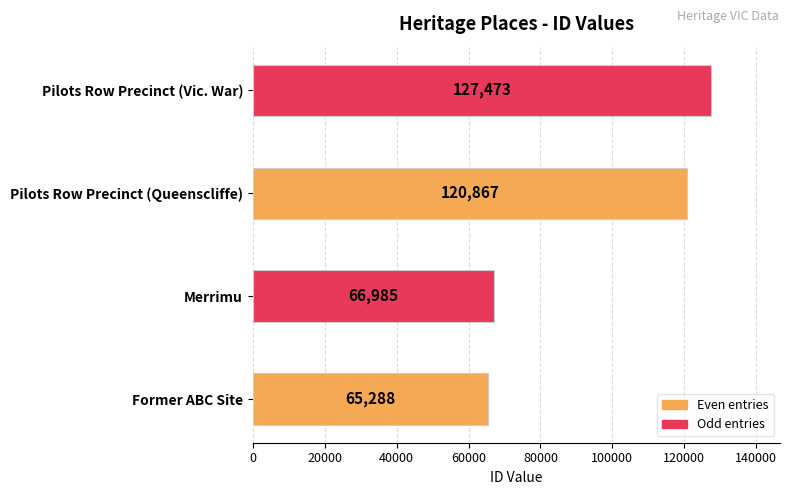

Read the value at Former ABC Site, to the nearest 50.

65300